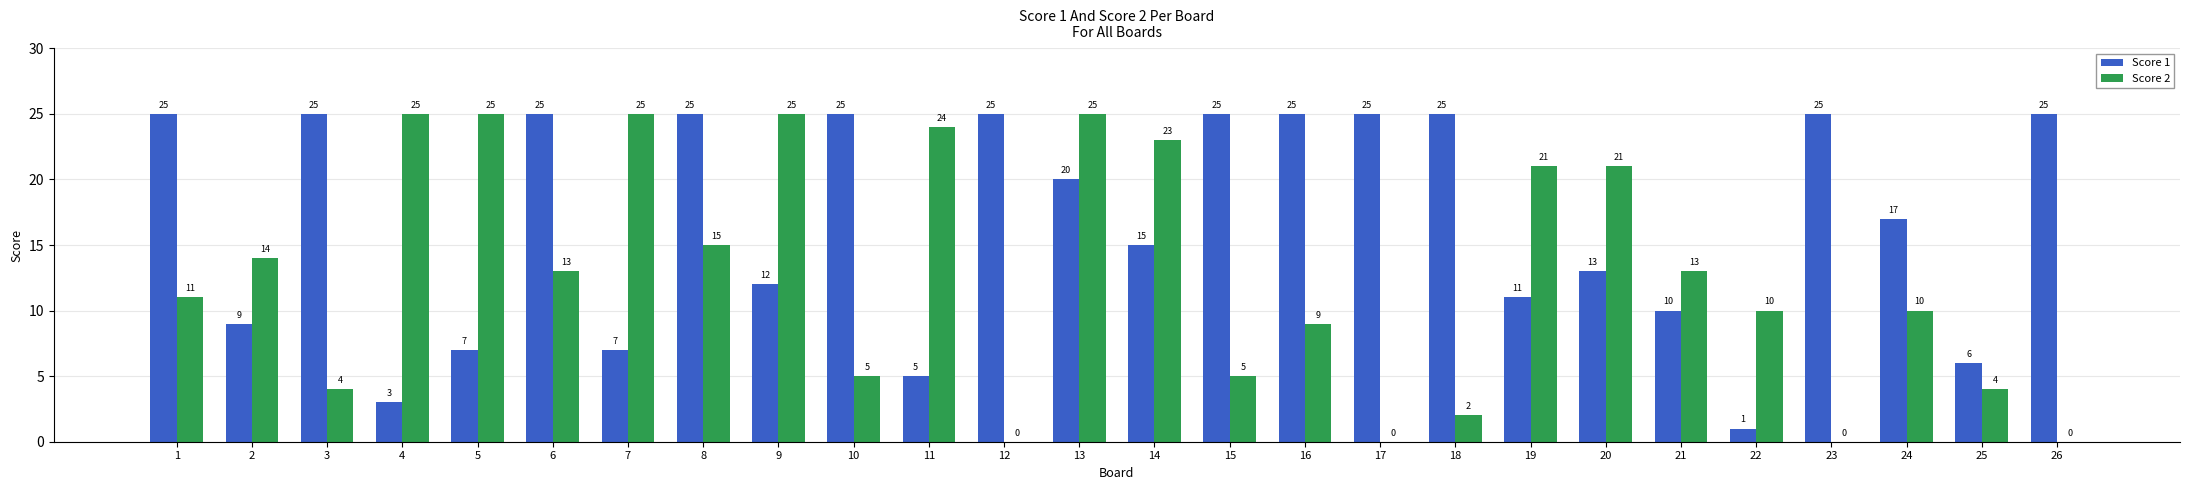

What is the sum of all Score 1 values?

436